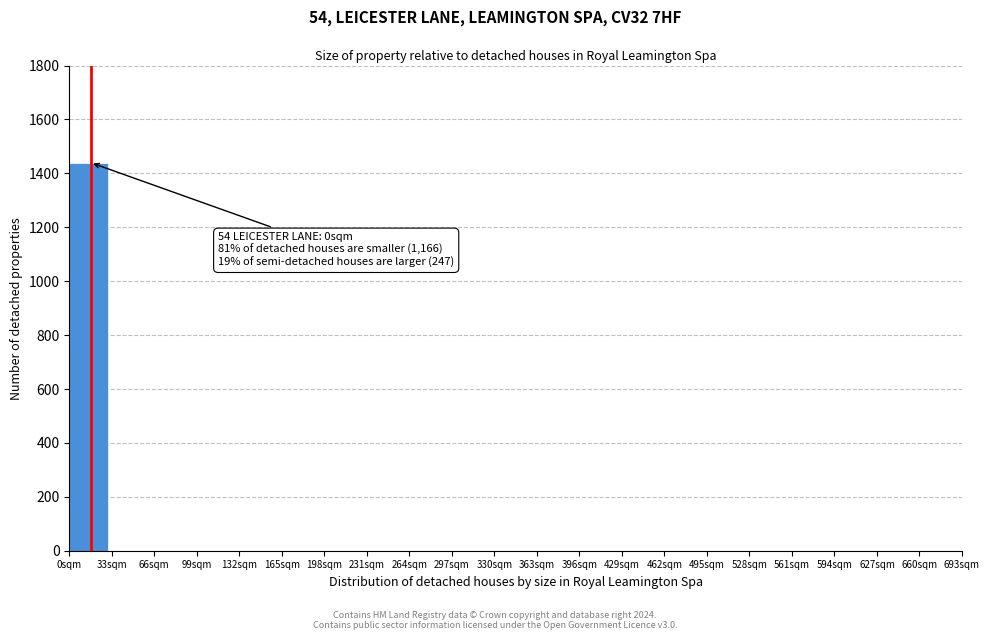

Reading left to right, list all the values displayed in this chart.

0sqm=1440	33sqm=0	66sqm=0	99sqm=0	132sqm=0	165sqm=0	198sqm=0	231sqm=0	264sqm=0	297sqm=0	330sqm=0	363sqm=0	396sqm=0	429sqm=0	462sqm=0	495sqm=0	528sqm=0	561sqm=0	594sqm=0	627sqm=0	660sqm=0